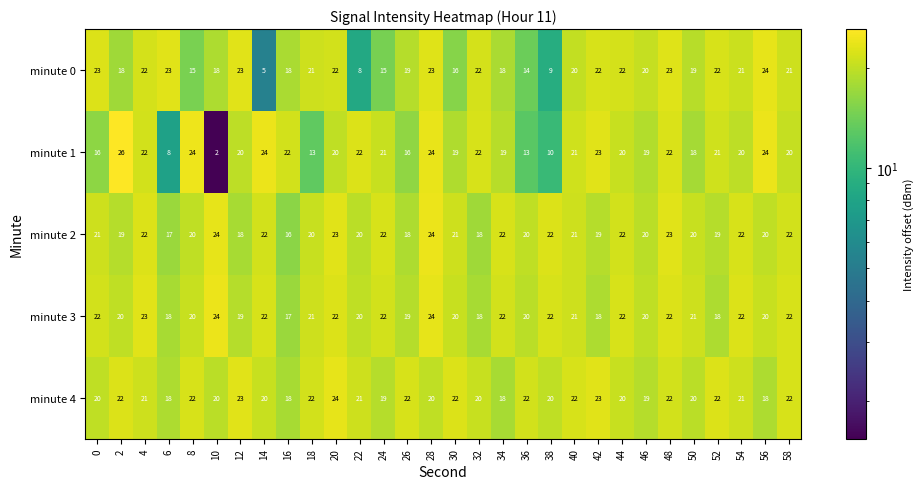

What is the spread (max minus min) of values at 38?

13